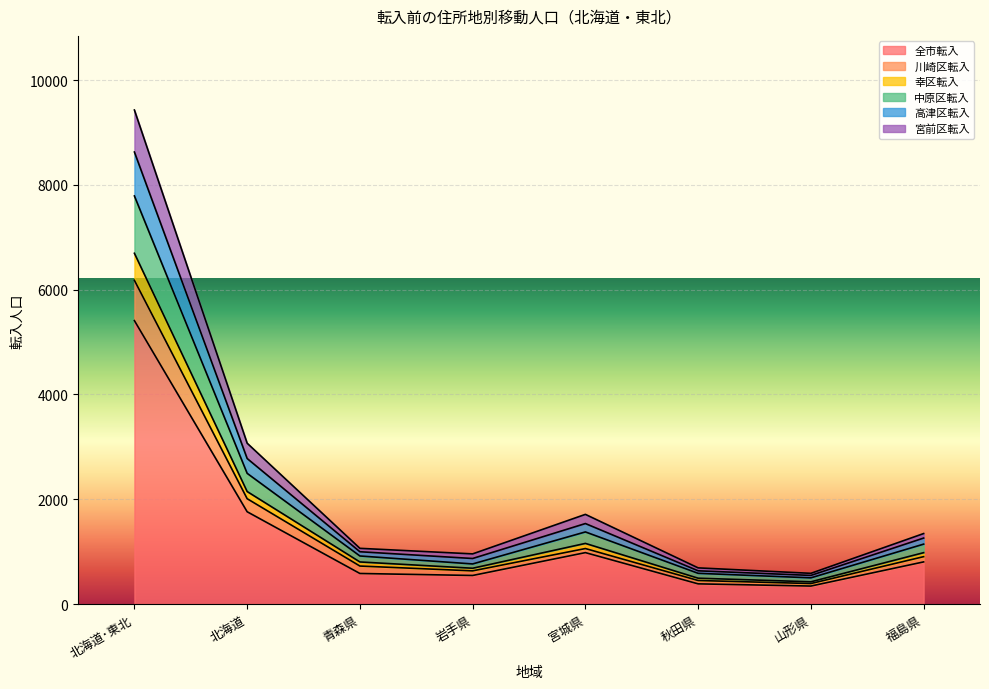

What is the total value across all series at 福島県?

1346